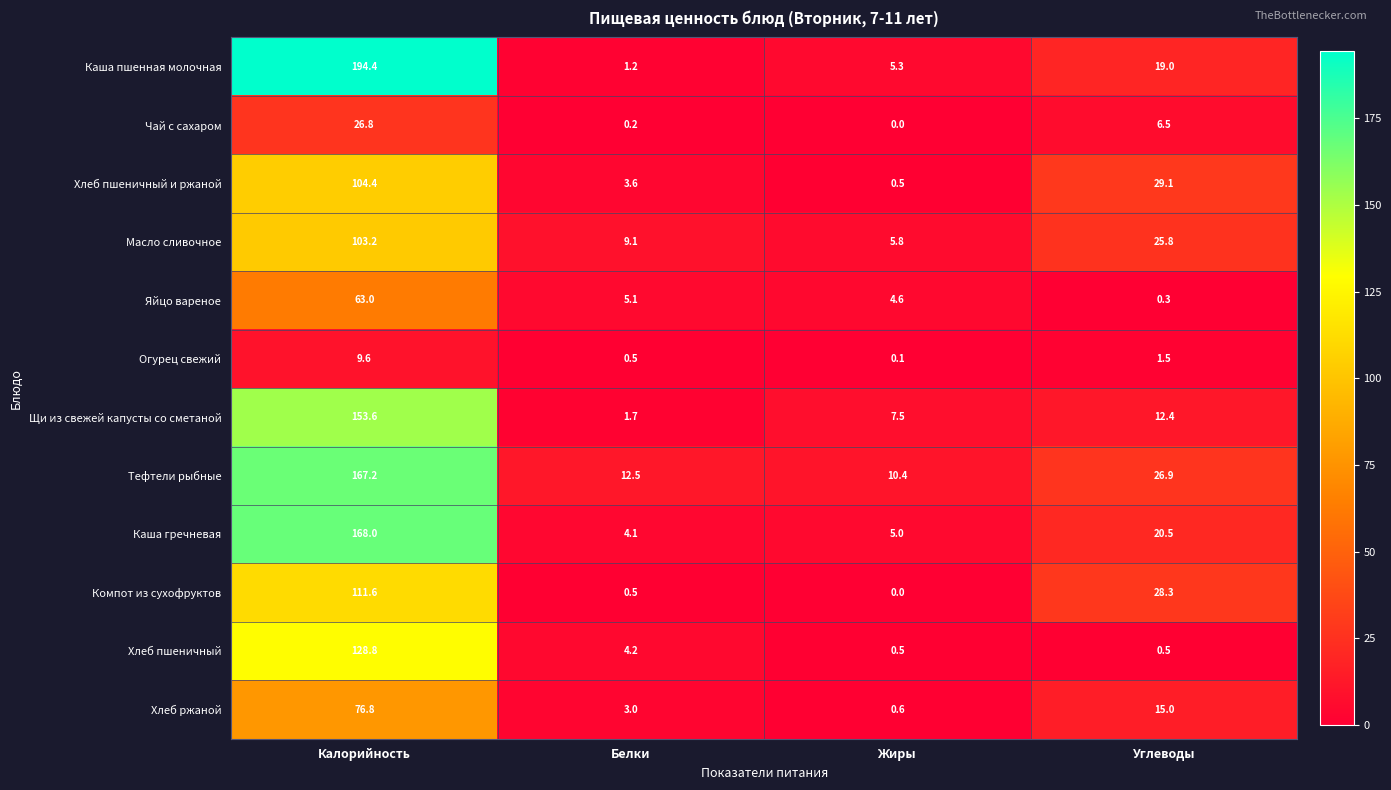

Count the number of categories in the chart.

4